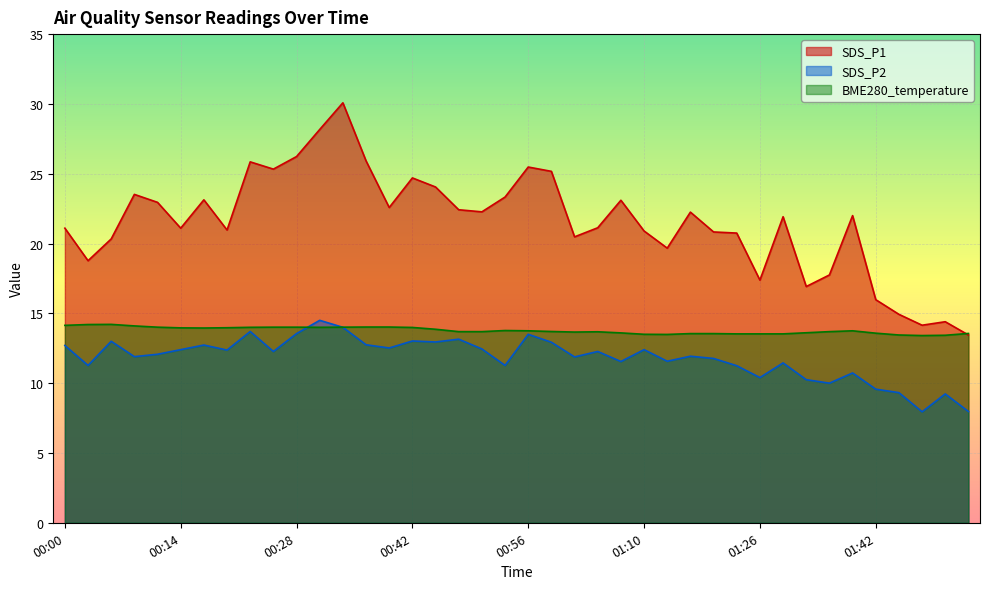

Which category has the highest value across all series?

00:34